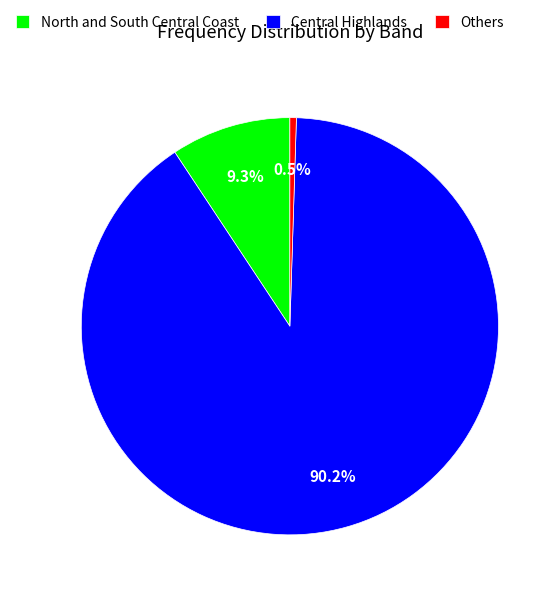

Between Central Highlands and Others, which is larger?

Central Highlands